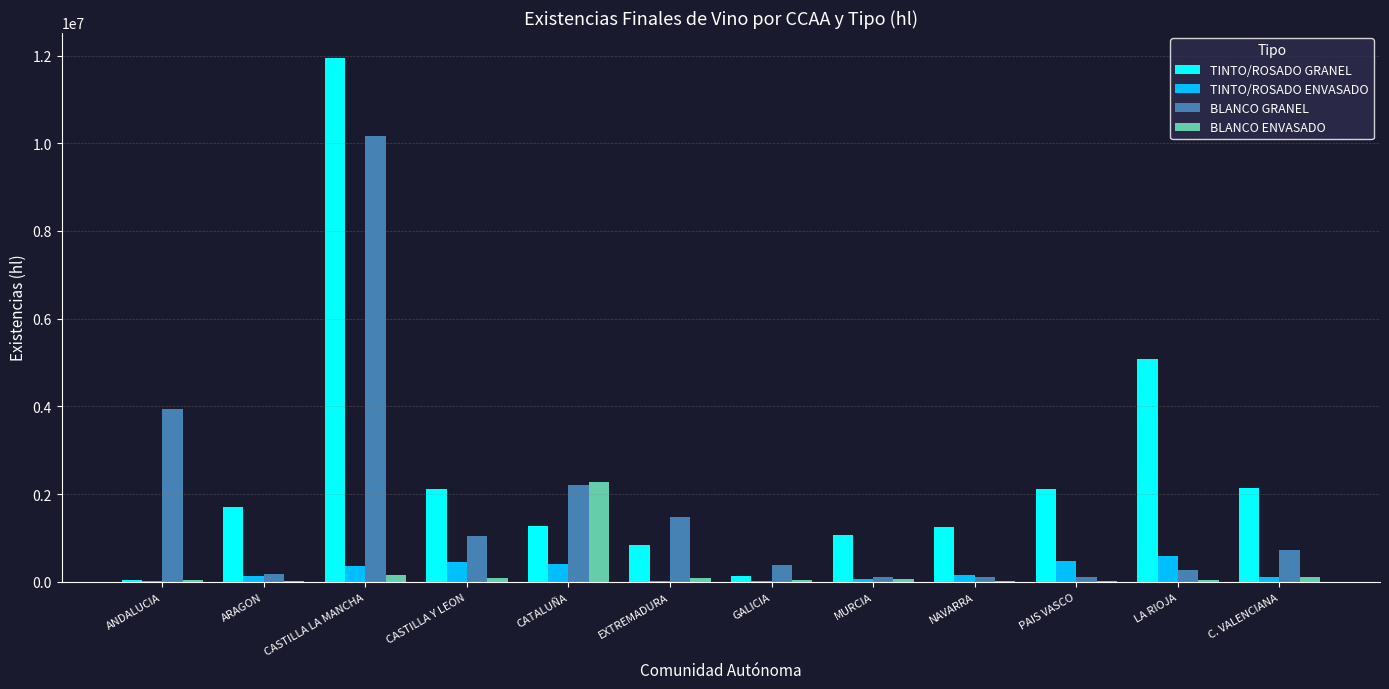

What is the sum of the BLANCO ENVASADO values at PAIS VASCO and CATALUÑA?

2305320